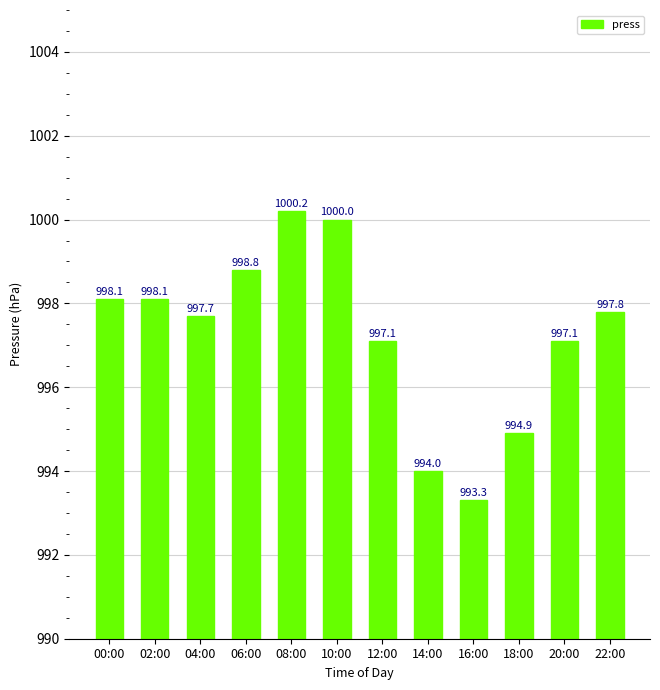

At which category does the chart reach its peak across all series?

08:00